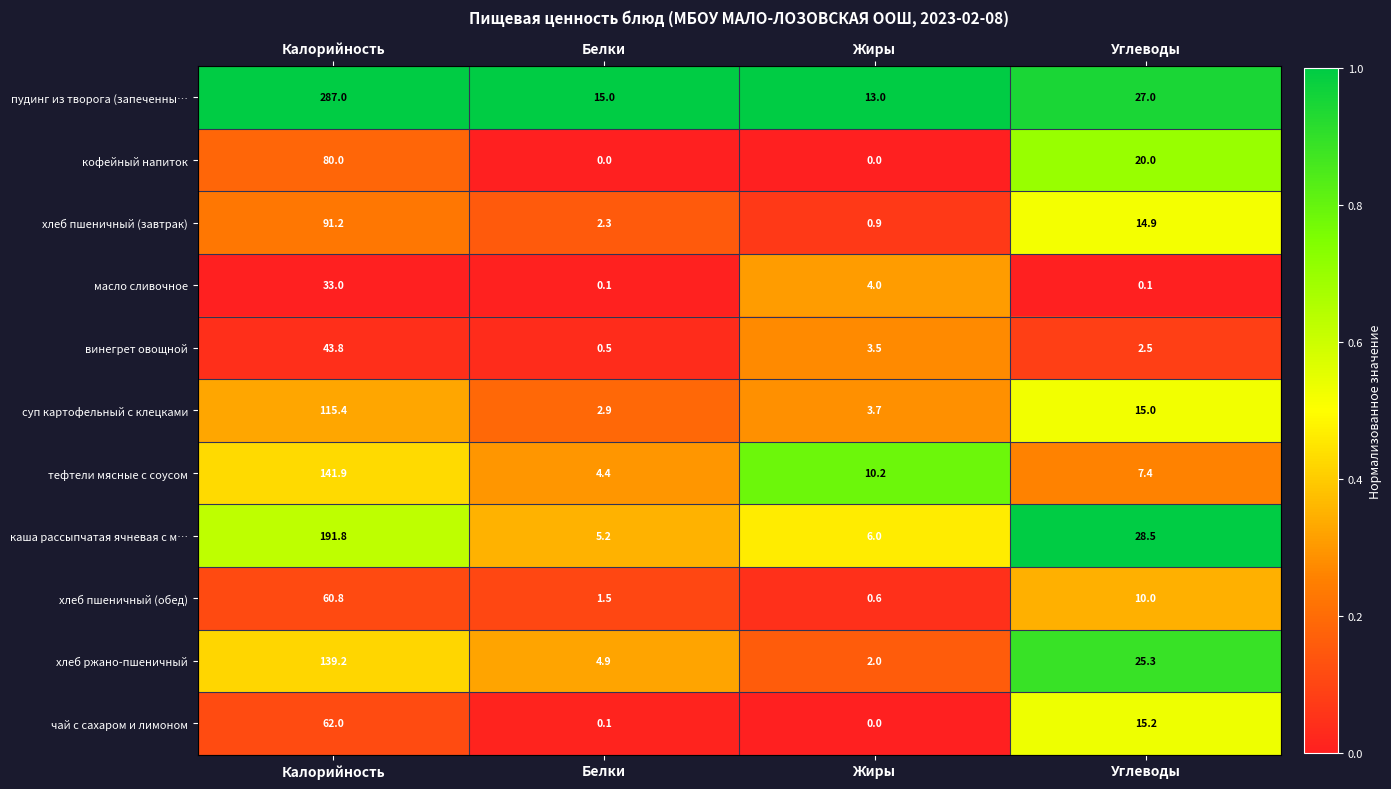

Which series has the widest spread of values?

пудинг из творога (запеченны…